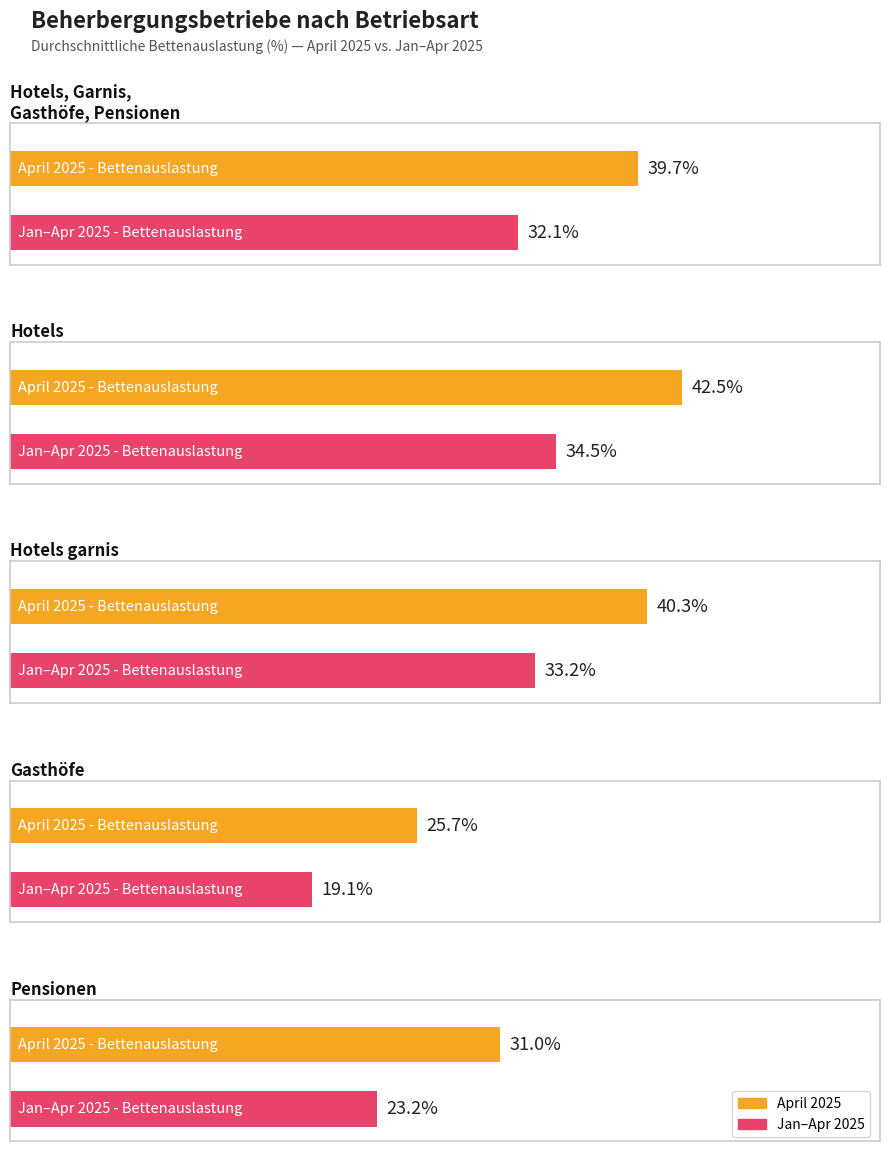

Which category has the lowest value in the April 2025 - Betten series?

Gasthöfe